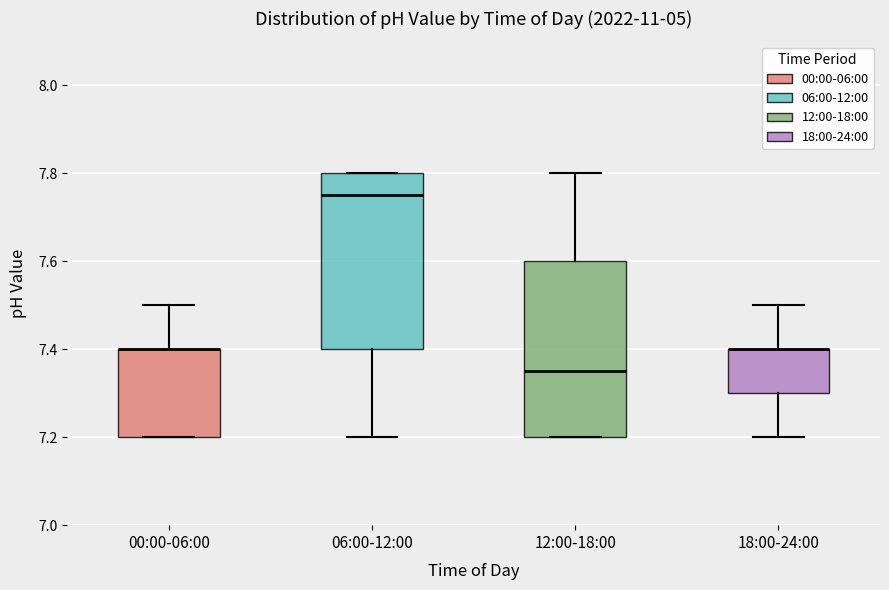

Reading left to right, read every box against the y-axis: the position of its median line, the range the box covers, and the ends of its whiskers. The values are not printed on the chart, so give them approximately, as read against the axis.

00:00-06:00: median 7.40 (drawn on the box's upper edge), box 7.20 to 7.40, whiskers 7.20 to 7.50
06:00-12:00: median 7.76, box 7.40 to 7.80, whiskers 7.20 to 7.80
12:00-18:00: median 7.36, box 7.20 to 7.60, whiskers 7.20 to 7.80
18:00-24:00: median 7.40 (drawn on the box's upper edge), box 7.30 to 7.40, whiskers 7.20 to 7.50